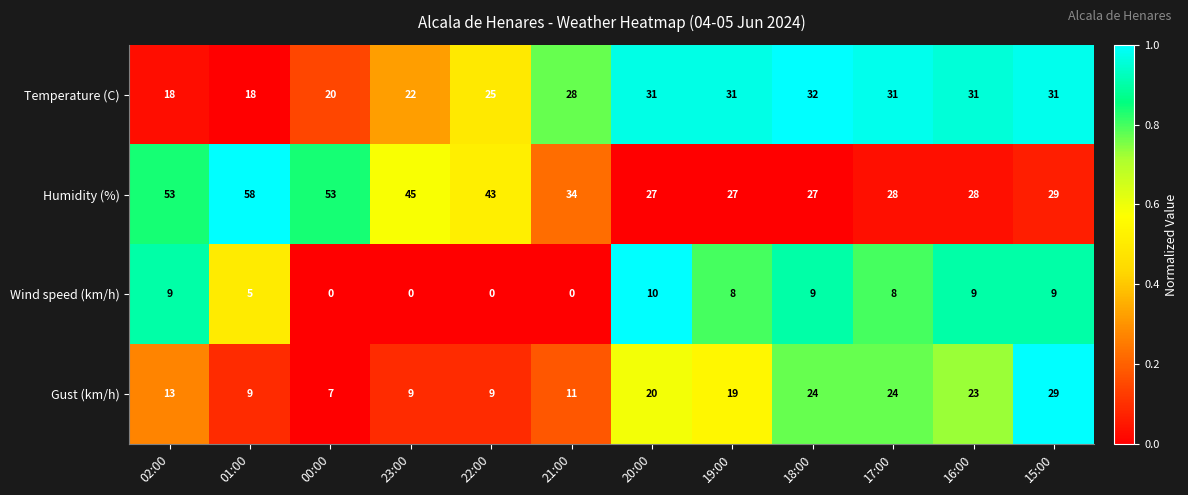

What is the maximum value shown in the chart?

58